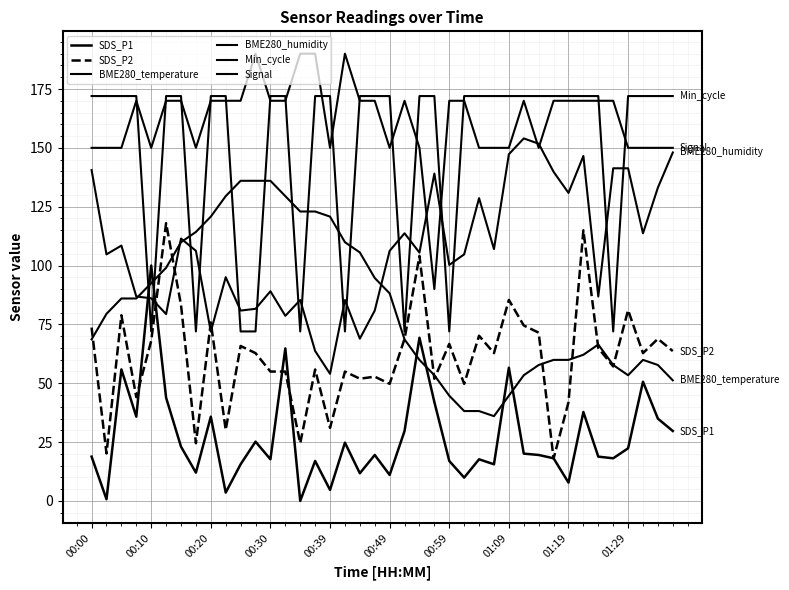

What is the difference between the maximum and second lowest values in the Min_cycle series?

100.0